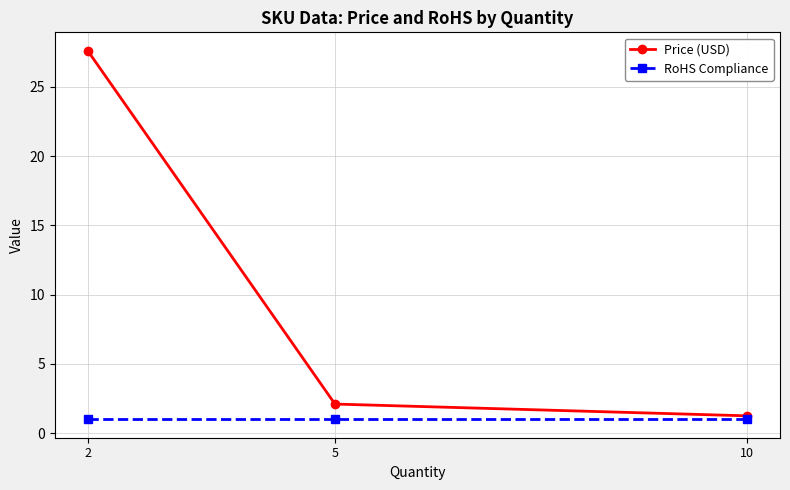

At which label is Price (USD) closest to 14?

5